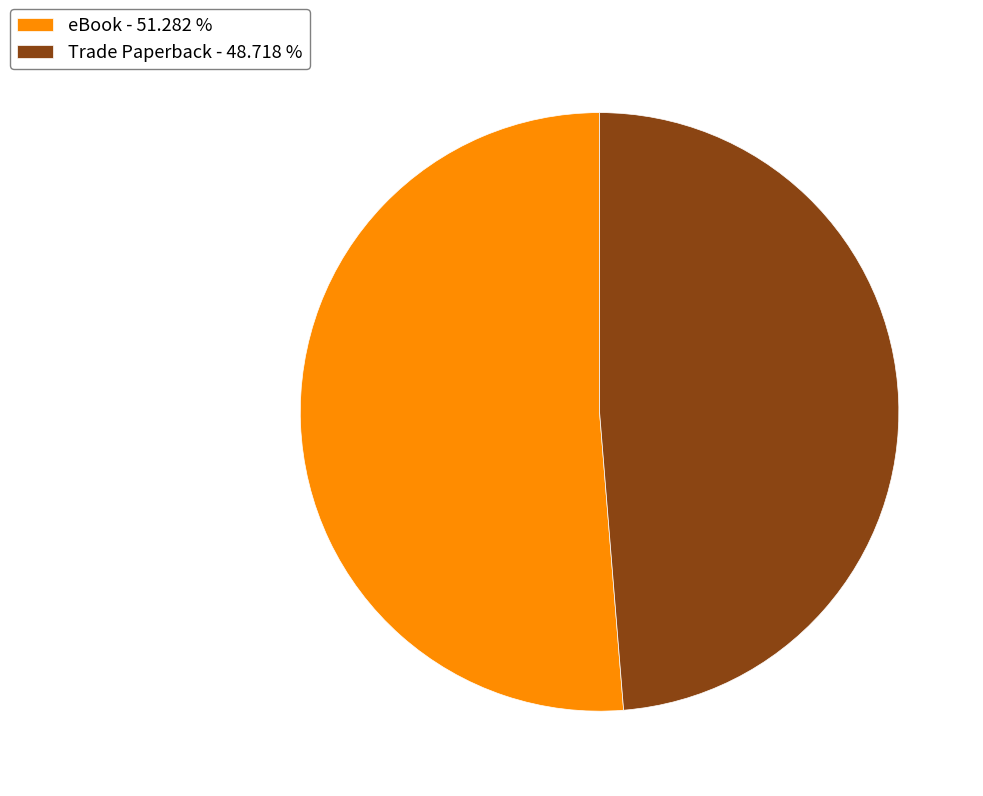

How many segments does this pie chart have?

2